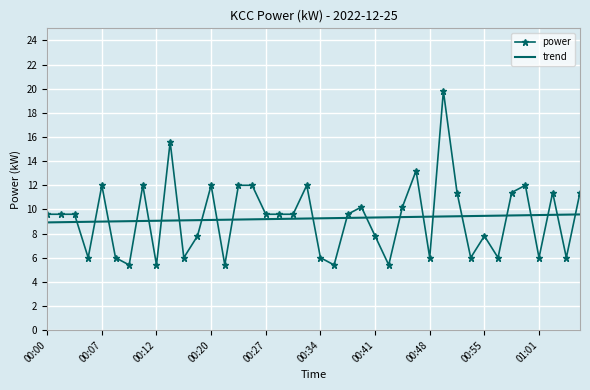

What is the maximum value shown in the chart?

19.8